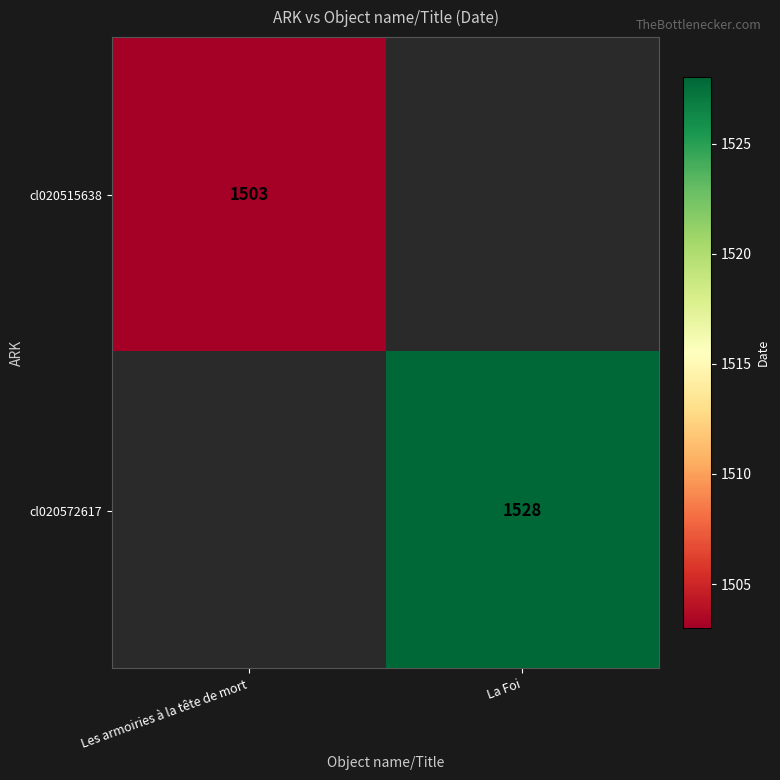

Between Les armoiries à la tête de mort and La Foi, which is larger?

La Foi